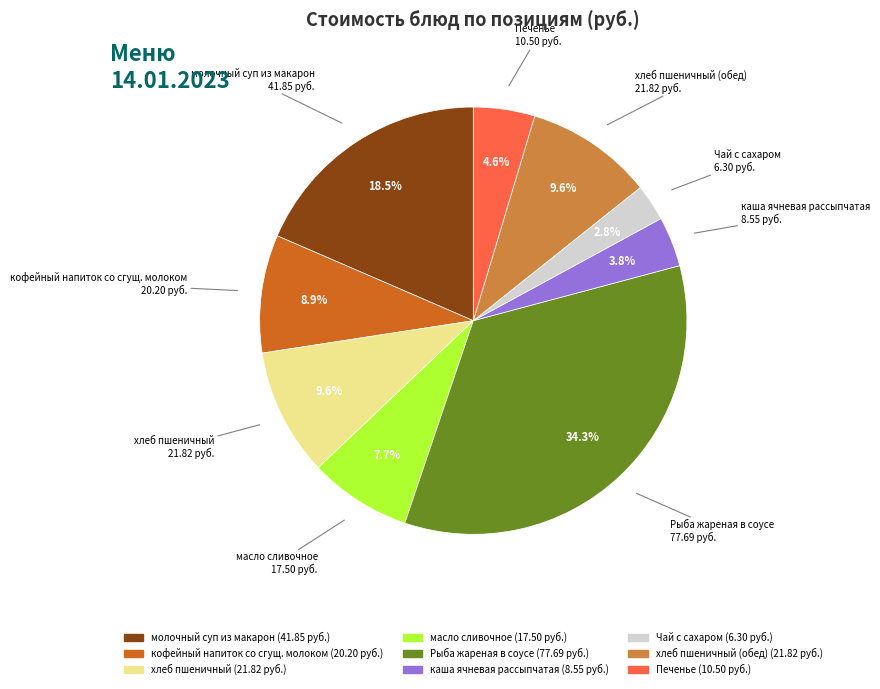

Is there a majority slice in this chart?

No